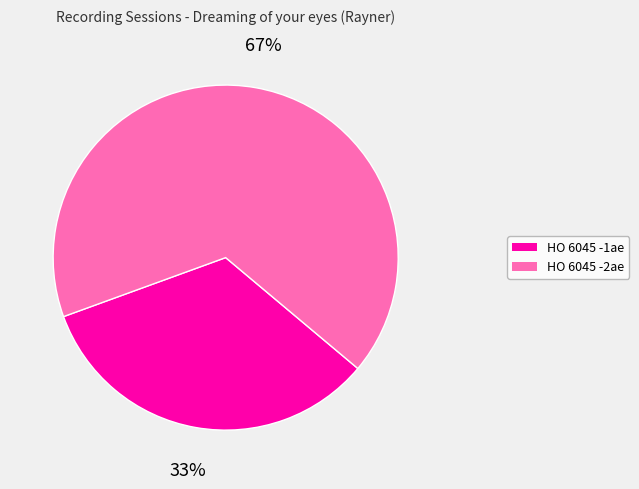

How many segments does this pie chart have?

2